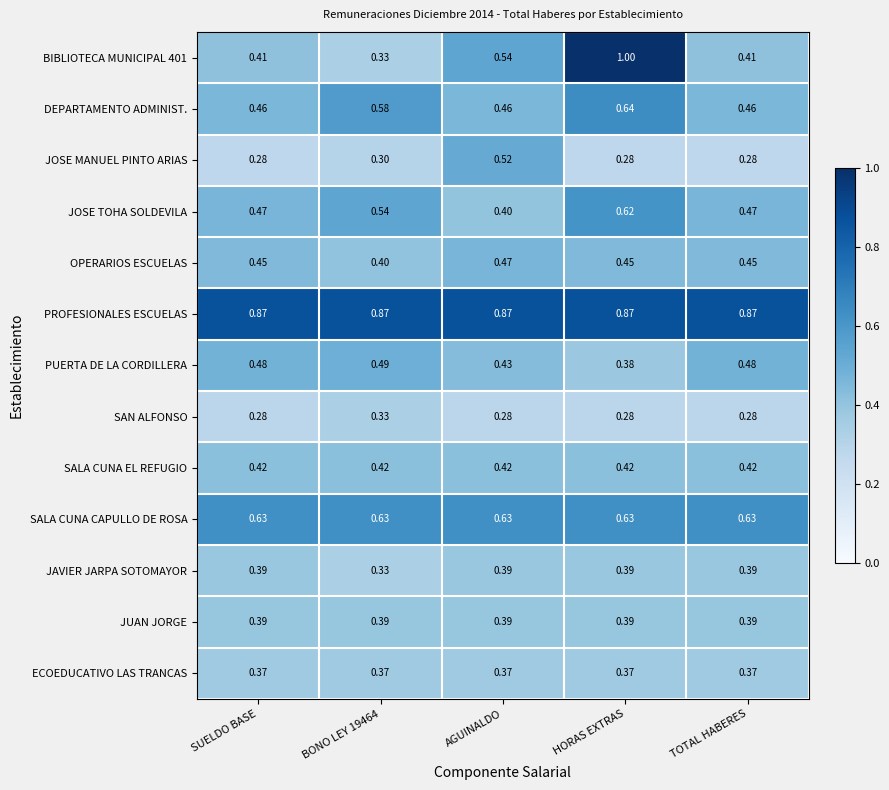

Where is JOSE TOHA SOLDEVILA nearest to the value 0?

AGUINALDO